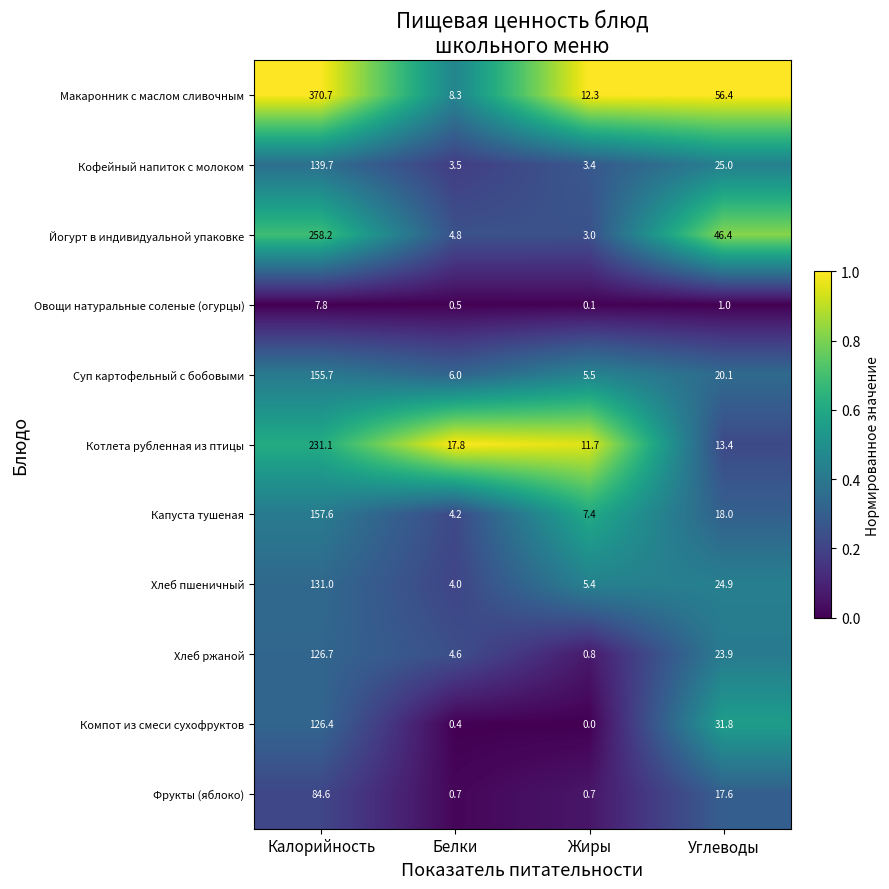

True or false: Компот из смеси сухофруктов has a value of 31.8 at Углеводы.

True